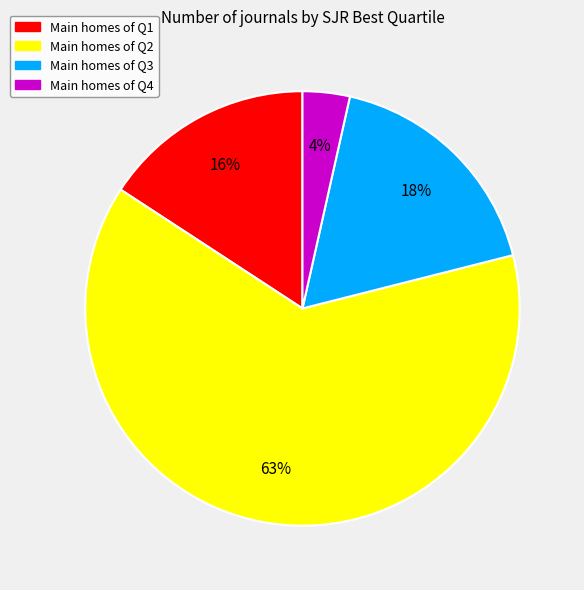

To the nearest percent, what is the average slice percentage?

25%